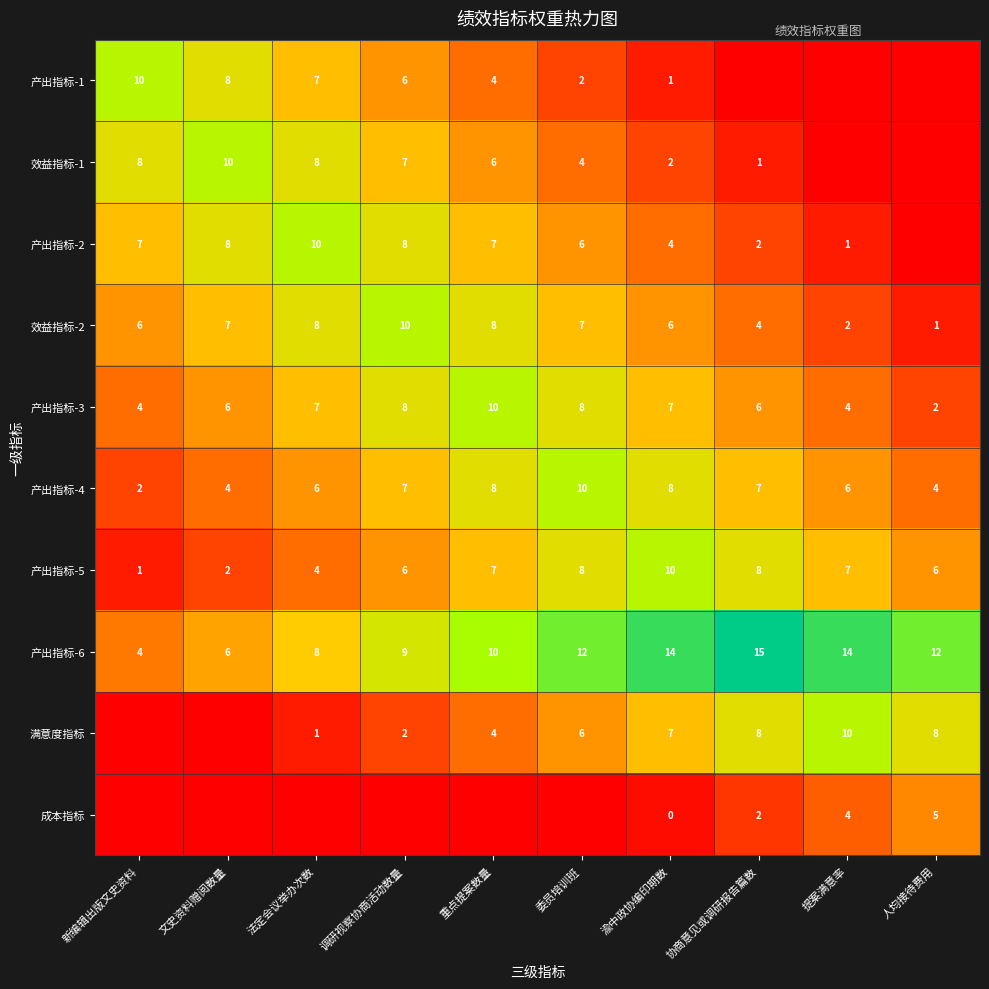

What is the maximum value for 产出指标-3?

10